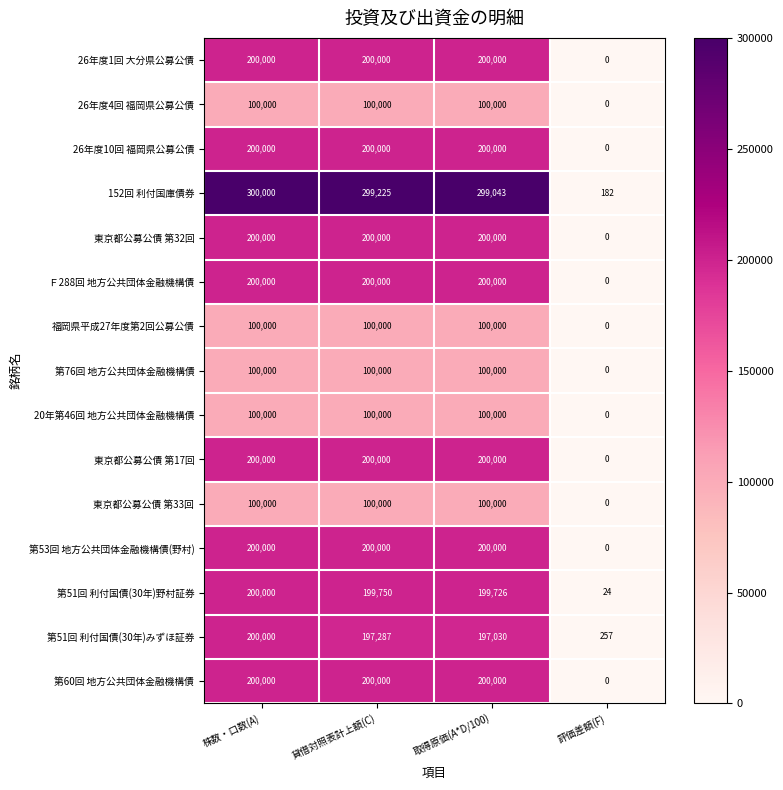

What is the difference between the highest and lowest values at 評価差額(F)?

257